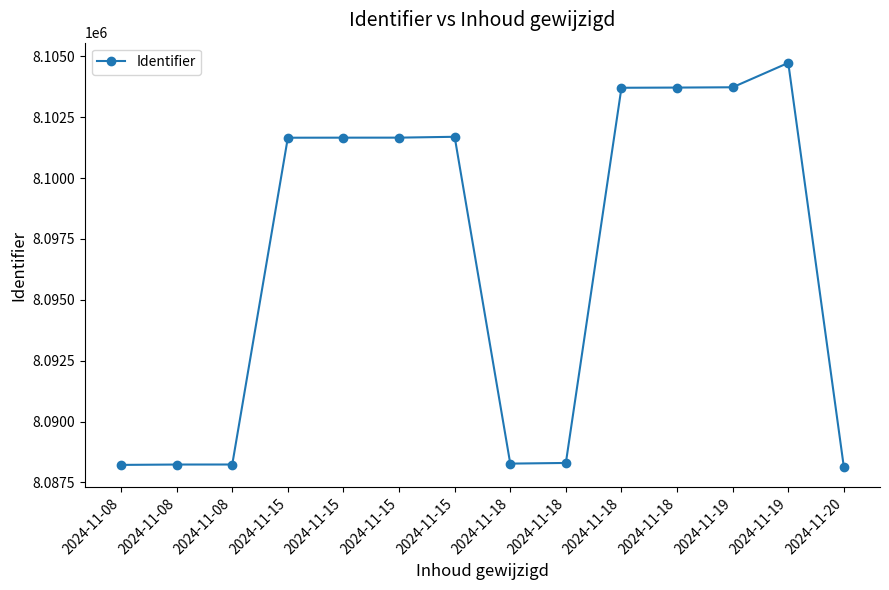

What is the greatest value displayed?

8104728